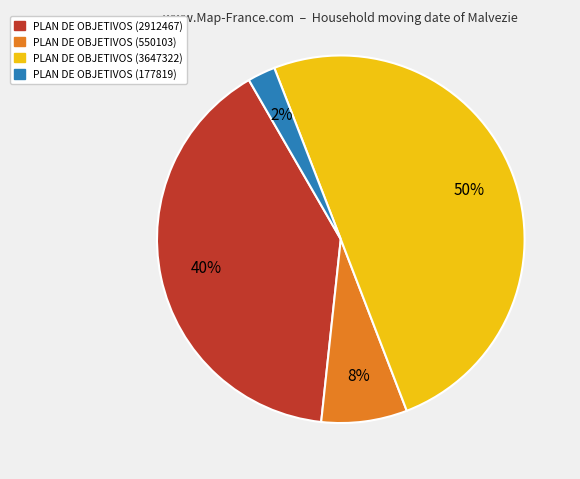

Between PLAN DE OBJETIVOS (2912467) and PLAN DE OBJETIVOS (177819), which is larger?

PLAN DE OBJETIVOS (2912467)